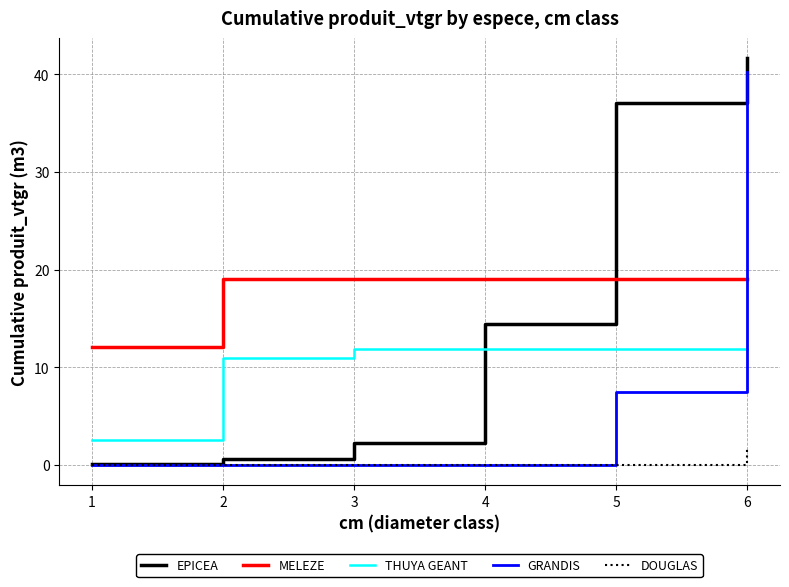

The value of THUYA GEANT at 6 is 11.8. True or false?

True